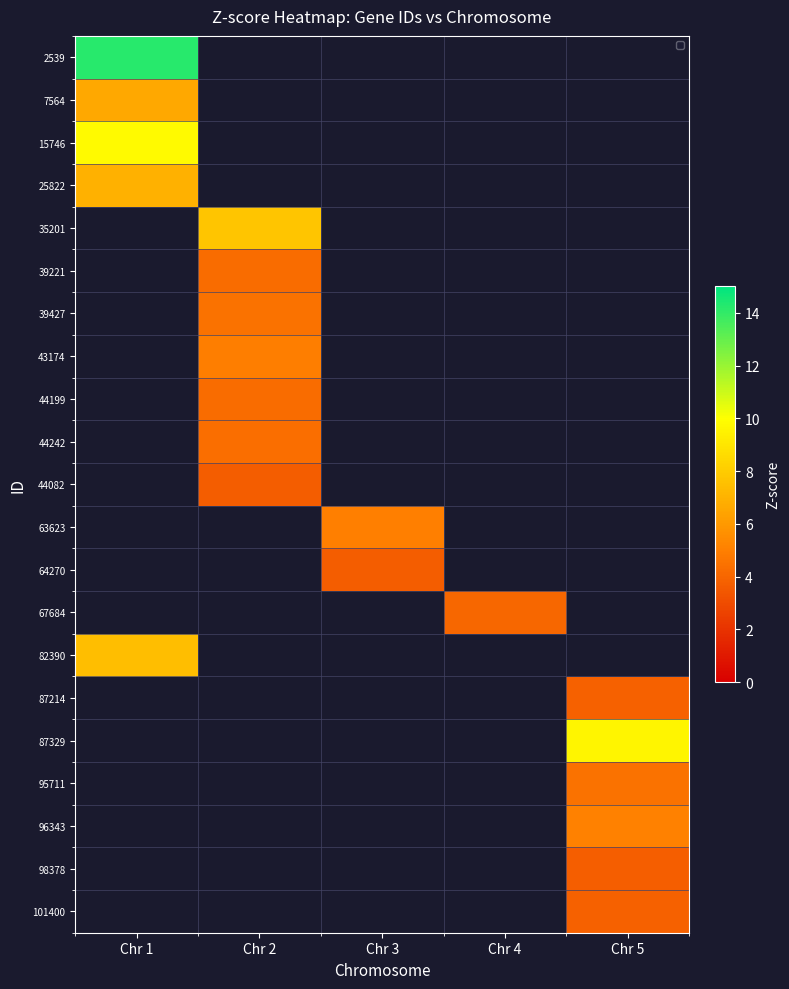

At how many categories does at least one series exceed 0?

5